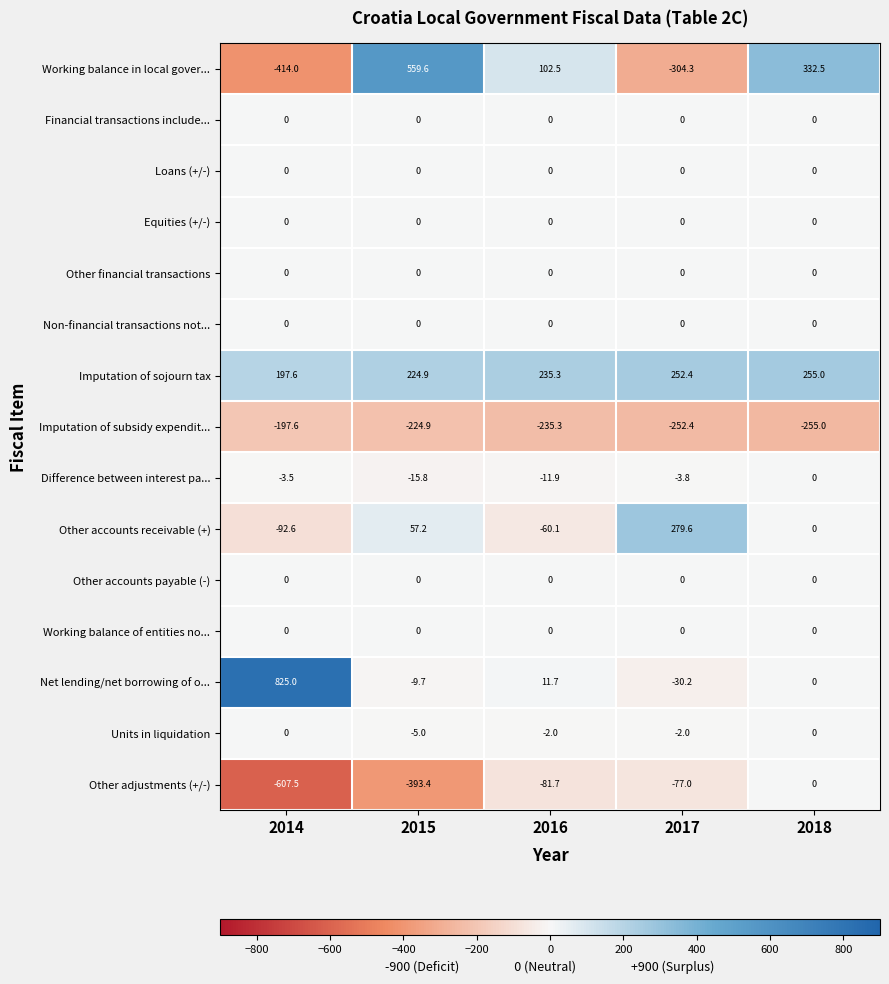

Which series has the largest total across all categories?

Imputation of sojourn tax